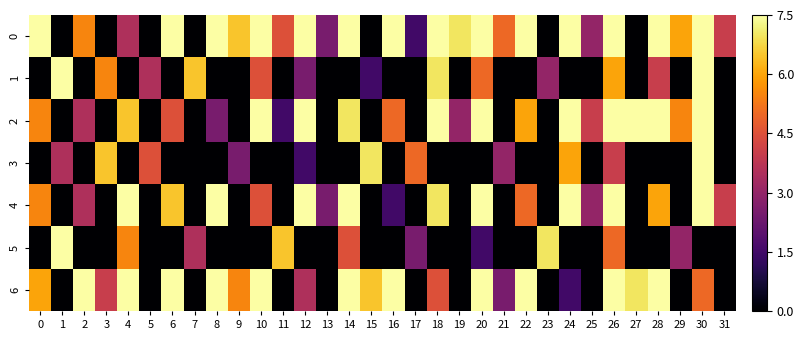

Reading right to left, what are all the values shown in this chart?

0: 31=4.0	30=7.5	29=6.0	28=7.5	27=0.0	26=7.5	25=3.0	24=7.5	23=0.0	22=7.5	21=5.0	20=7.5	19=7.0	18=7.5	17=1.5	16=7.5	15=0.0	14=7.5	13=2.5	12=7.5	11=4.5	10=7.5	9=6.5	8=7.5	7=0.0	6=7.5	5=0.0	4=3.5	3=0.0	2=5.5	1=0.0	0=7.5
1: 31=0.0	30=7.5	29=0.0	28=4.0	27=0.0	26=6.0	25=0.0	24=0.0	23=3.0	22=0.0	21=0.0	20=5.0	19=0.0	18=7.0	17=0.0	16=0.0	15=1.5	14=0.0	13=0.0	12=2.5	11=0.0	10=4.5	9=0.0	8=0.0	7=6.5	6=0.0	5=3.5	4=0.0	3=5.5	2=0.0	1=7.5	0=0.0
2: 31=0.0	30=7.5	29=5.5	28=7.5	27=7.5	26=7.5	25=4.0	24=7.5	23=0.0	22=6.0	21=0.0	20=7.5	19=3.0	18=7.5	17=0.0	16=5.0	15=0.0	14=7.0	13=0.0	12=7.5	11=1.5	10=7.5	9=0.0	8=2.5	7=0.0	6=4.5	5=0.0	4=6.5	3=0.0	2=3.5	1=0.0	0=5.5
3: 31=0.0	30=7.5	29=0.0	28=0.0	27=0.0	26=4.0	25=0.0	24=6.0	23=0.0	22=0.0	21=3.0	20=0.0	19=0.0	18=0.0	17=5.0	16=0.0	15=7.0	14=0.0	13=0.0	12=1.5	11=0.0	10=0.0	9=2.5	8=0.0	7=0.0	6=0.0	5=4.5	4=0.0	3=6.5	2=0.0	1=3.5	0=0.0
4: 31=4.0	30=7.5	29=0.0	28=6.0	27=0.0	26=7.5	25=3.0	24=7.5	23=0.0	22=5.0	21=0.0	20=7.5	19=0.0	18=7.0	17=0.0	16=1.5	15=0.0	14=7.5	13=2.5	12=7.5	11=0.0	10=4.5	9=0.0	8=7.5	7=0.0	6=6.5	5=0.0	4=7.5	3=0.0	2=3.5	1=0.0	0=5.5
5: 31=0.0	30=0.0	29=3.0	28=0.0	27=0.0	26=5.0	25=0.0	24=0.0	23=7.0	22=0.0	21=0.0	20=1.5	19=0.0	18=0.0	17=2.5	16=0.0	15=0.0	14=4.5	13=0.0	12=0.0	11=6.5	10=0.0	9=0.0	8=0.0	7=3.5	6=0.0	5=0.0	4=5.5	3=0.0	2=0.0	1=7.5	0=0.0
6: 31=0.0	30=5.0	29=0.0	28=7.5	27=7.0	26=7.5	25=0.0	24=1.5	23=0.0	22=7.5	21=2.5	20=7.5	19=0.0	18=4.5	17=0.0	16=7.5	15=6.5	14=7.5	13=0.0	12=3.5	11=0.0	10=7.5	9=5.5	8=7.5	7=0.0	6=7.5	5=0.0	4=7.5	3=4.0	2=7.5	1=0.0	0=6.0